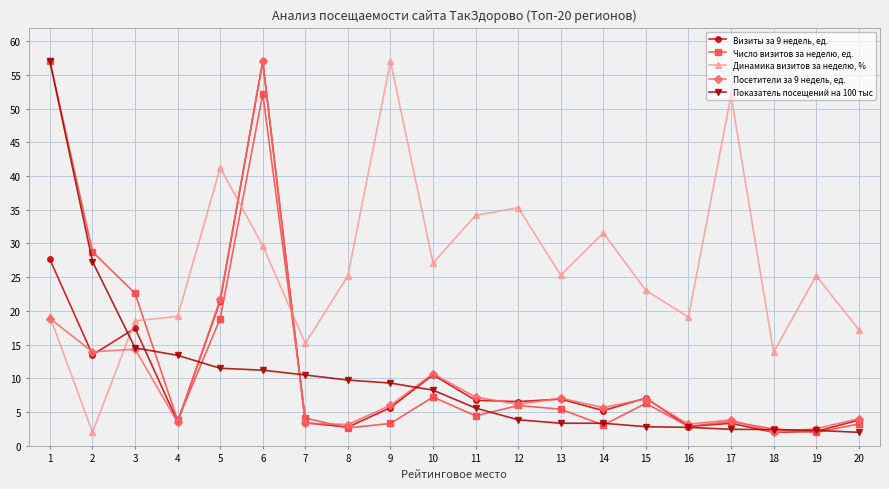

What is the difference between the second highest and minimum values in the Число визитов за неделю, ед. series?

50.2